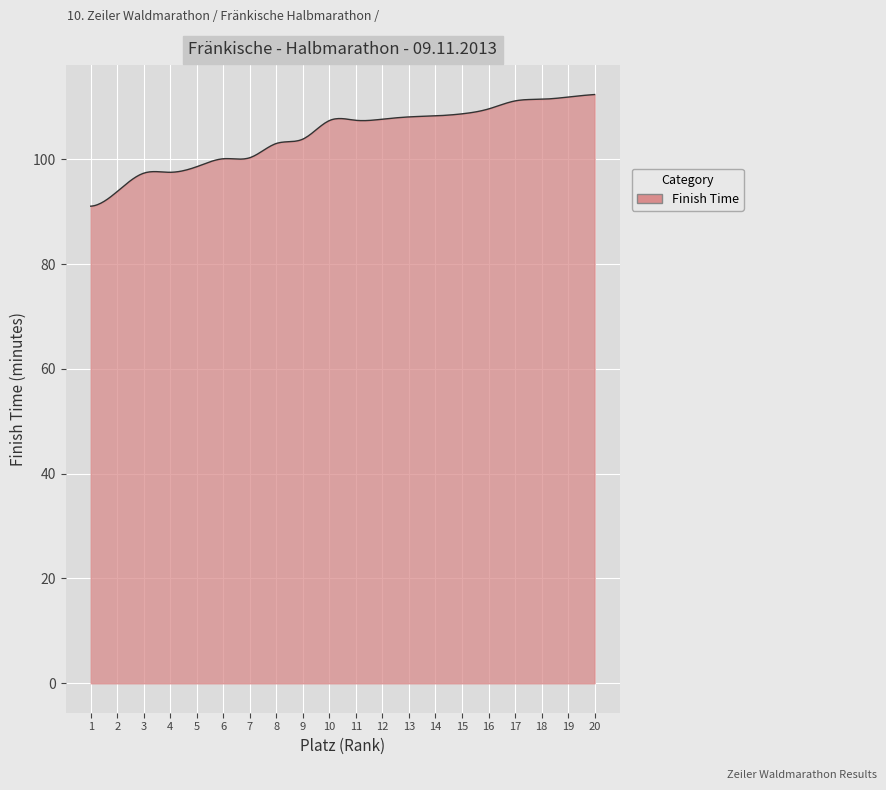

What is the minimum value shown in the chart?

91.0